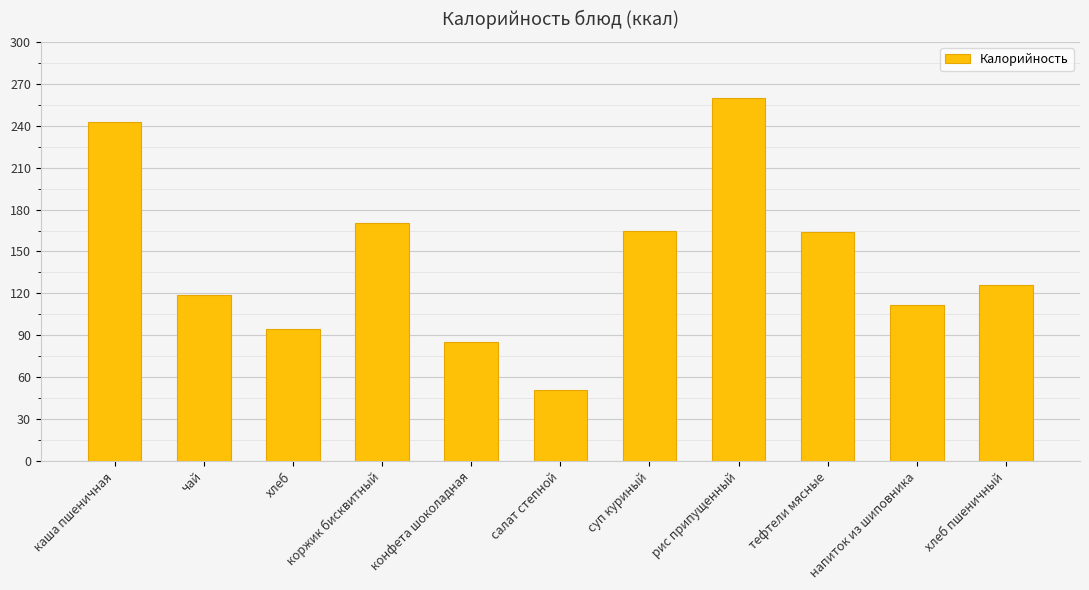

What position from the left is каша пшеничная?

1